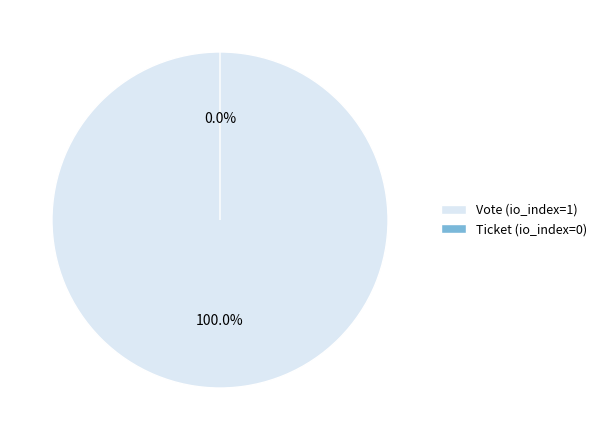

Which has a higher value, Ticket (io_index=0) or Vote (io_index=1)?

Vote (io_index=1)